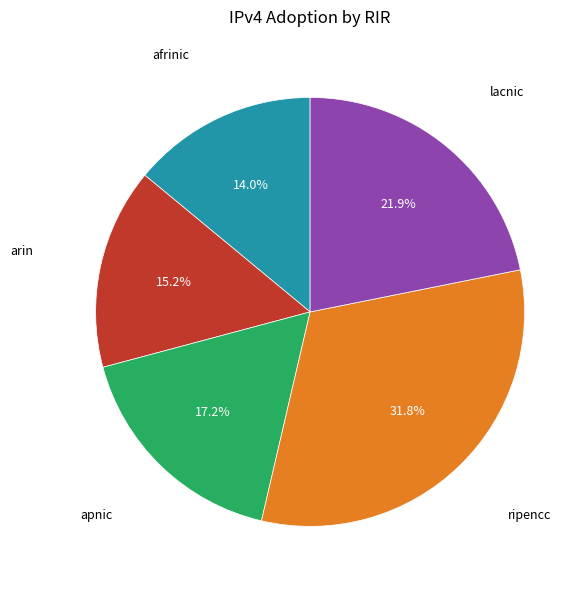

Is there a majority slice in this chart?

No